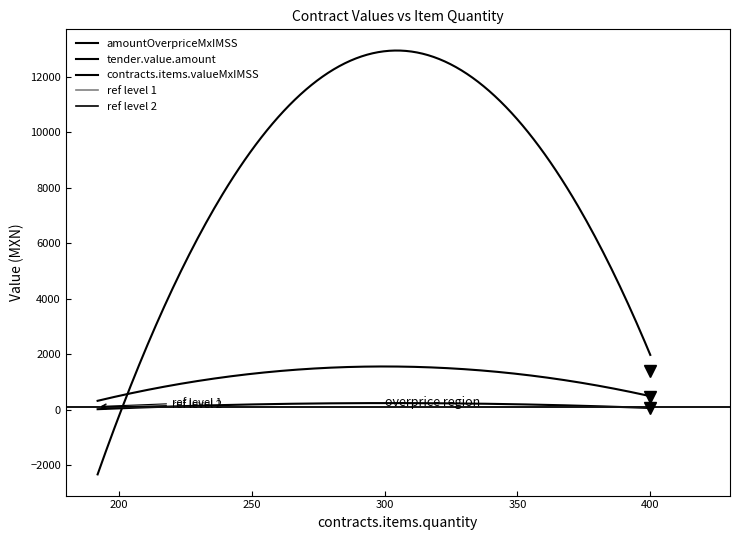

How many values in the contracts.items.valueMxIMSS series are below 800?

2